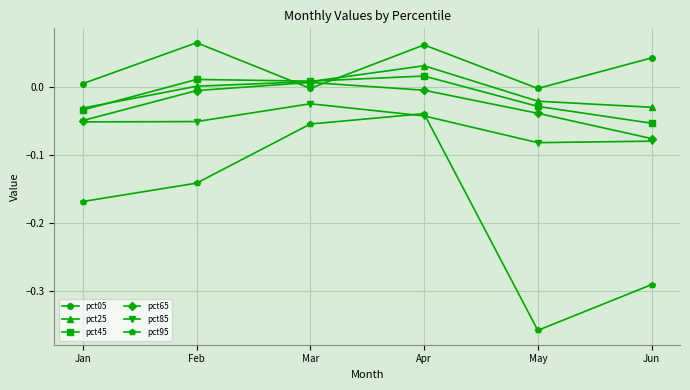

The pct05 series shows 0.0 at Apr. True or false?

False